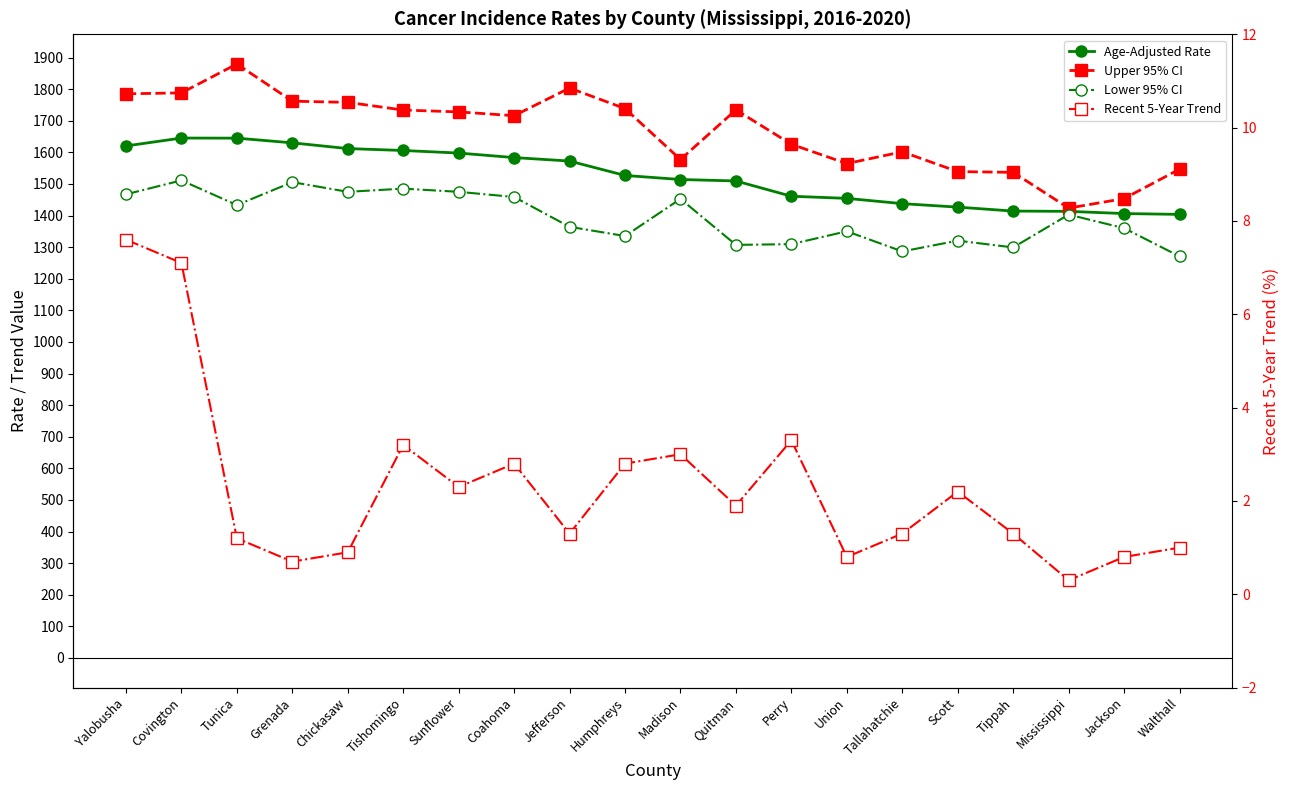

What is the sum of the Upper 95% CI values at Mississippi and Covington?

3211.8